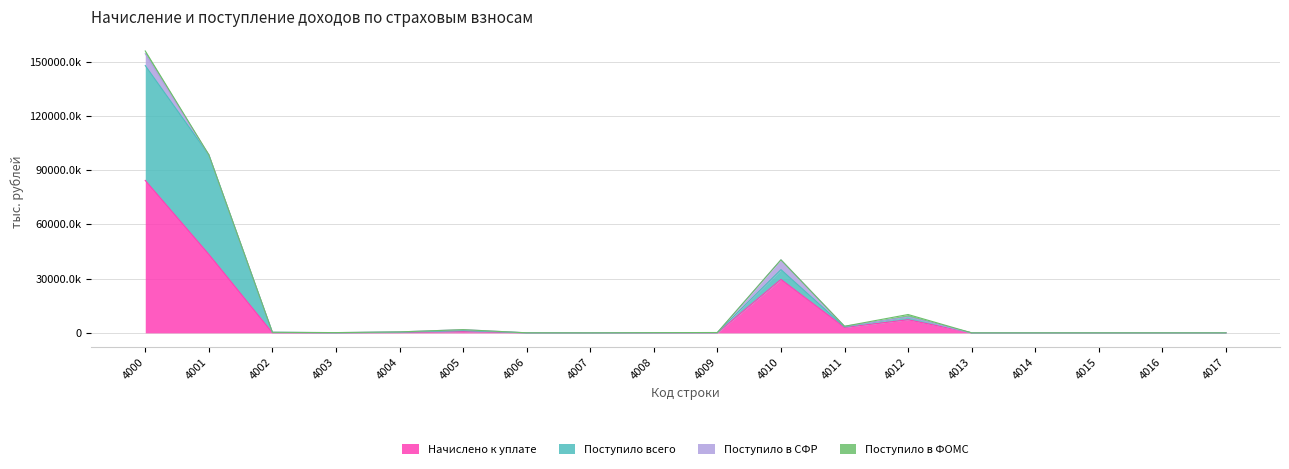

At which category is the sum across all series the highest?

4000